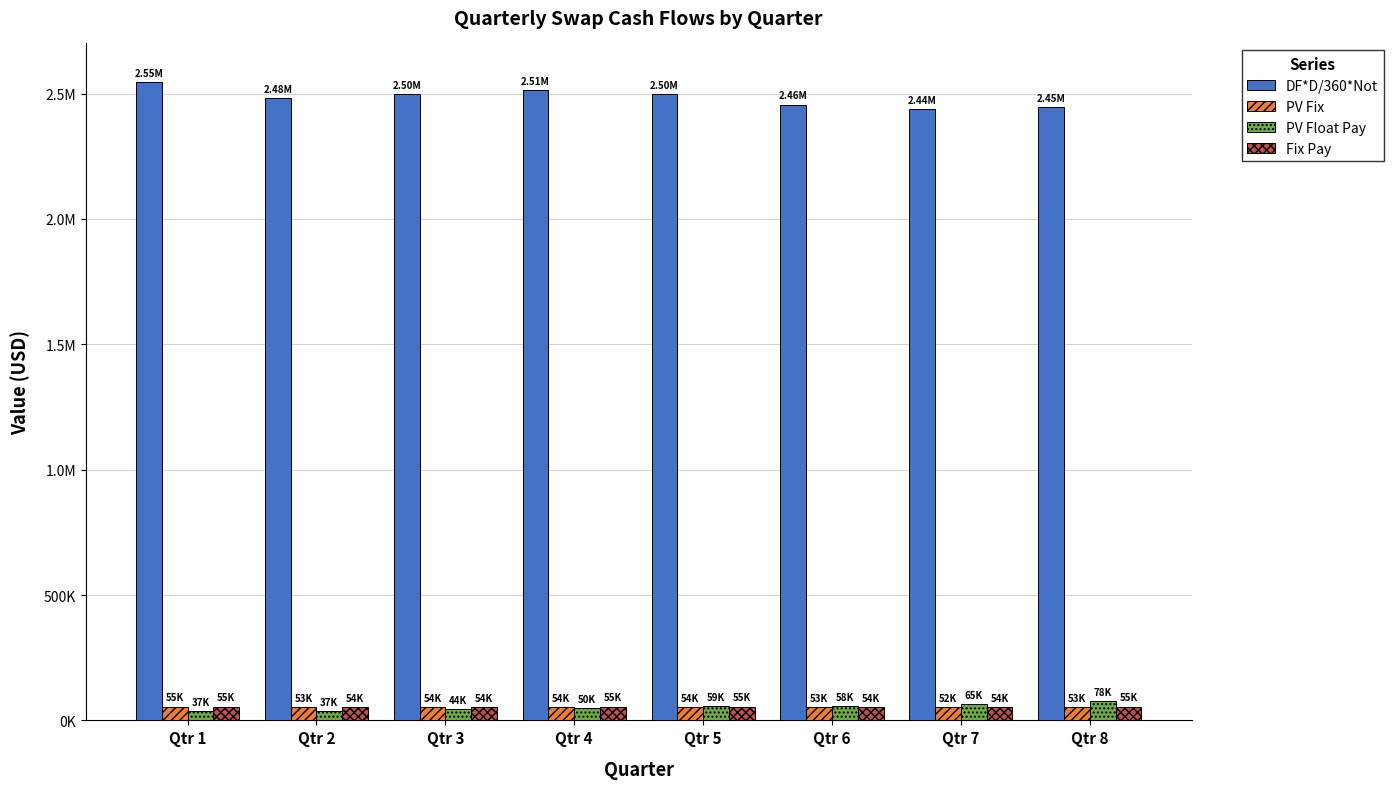

What is the sum of all Fix Pay values?

436648.8